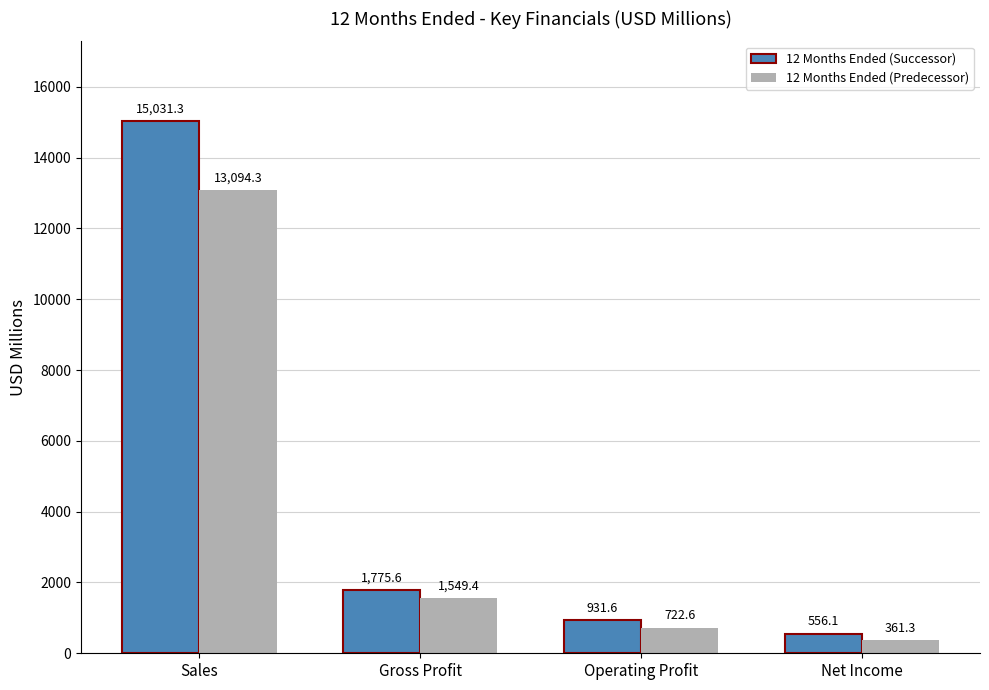

What position from the right is Operating Profit?

2